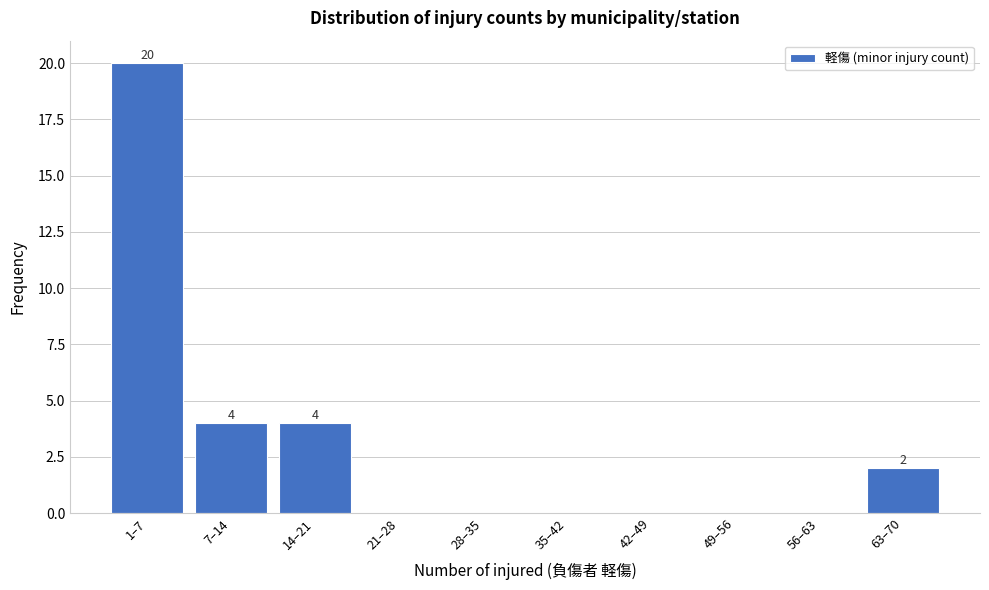

Reading right to left, extract all data points from this chart.

63–70=2	56–63=0	49–56=0	42–49=0	35–42=0	28–35=0	21–28=0	14–21=4	7–14=4	1–7=20